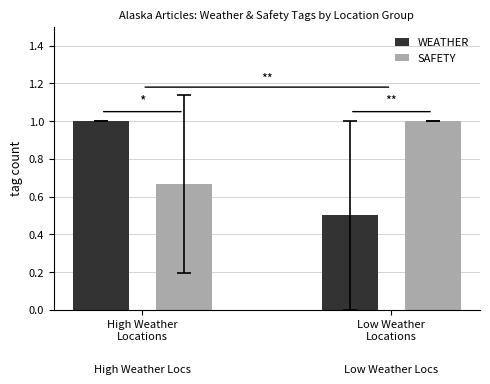

Which series has the largest range (max minus min)?

WEATHER